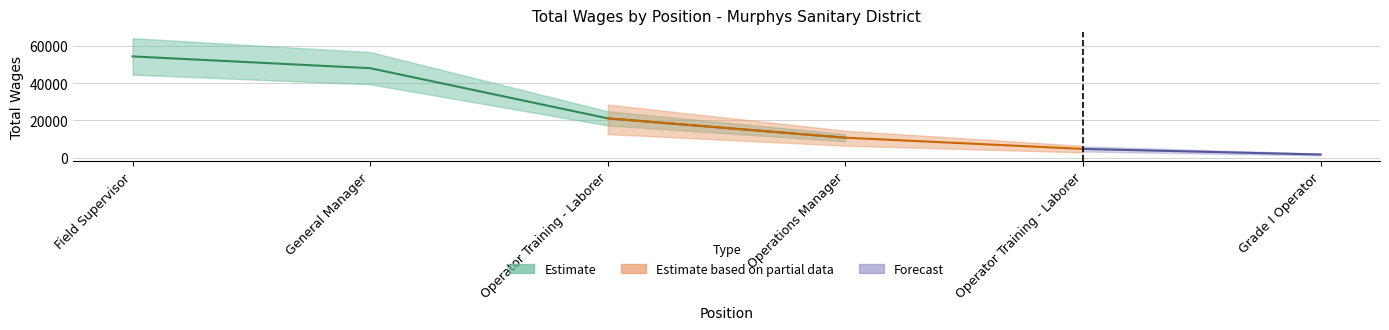

What is the label of the 6th point from the left?

Grade I Operator